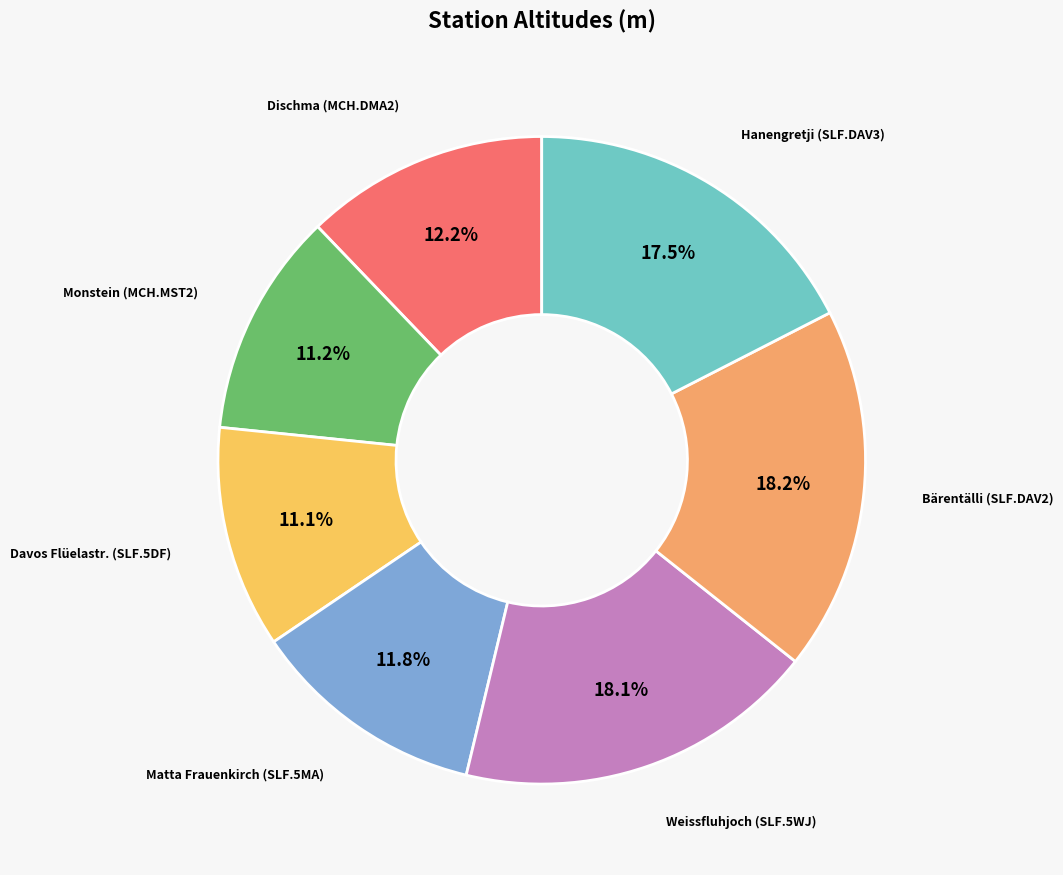

Do Dischma (MCH.DMA2) and Bärentälli (SLF.DAV2) together represent more than half of the pie?

No